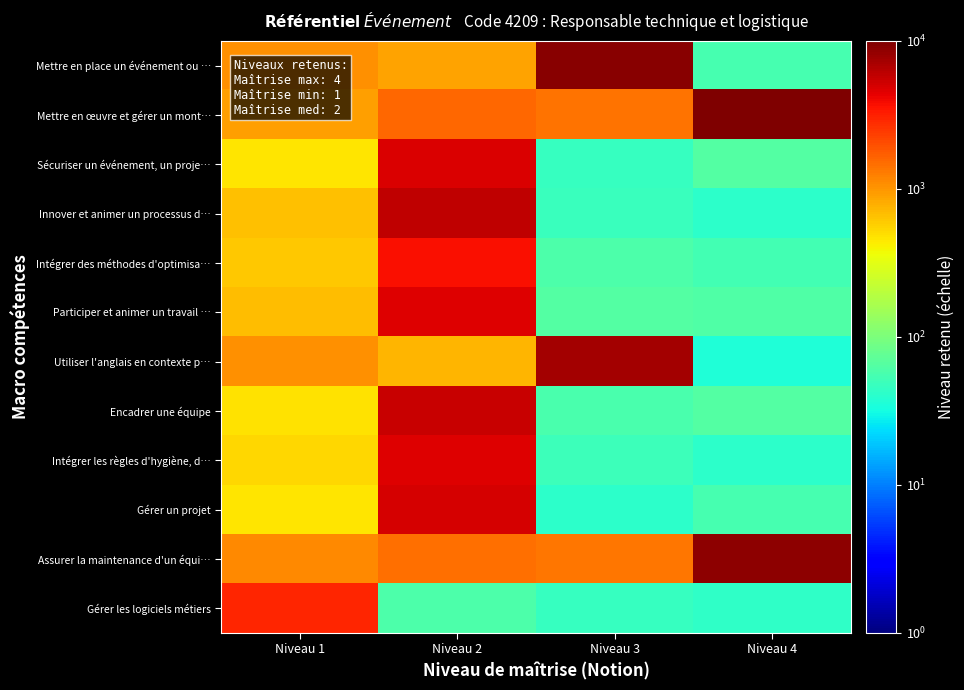

Reading left to right, transcribe all the data shown in this chart.

Mettre en place un événement ou …: Niveau 1=1047.9	Niveau 2=867.0	Niveau 3=9113.7	Niveau 4=55.9
Mettre en œuvre et gérer un mont…: Niveau 1=907.8	Niveau 2=1542.4	Niveau 3=1388.0	Niveau 4=11716.4
Sécuriser un événement, un proje…: Niveau 1=466.1	Niveau 2=4851.2	Niveau 3=46.1	Niveau 4=62.8
Innover et animer un processus d…: Niveau 1=651.8	Niveau 2=5968.3	Niveau 3=48.3	Niveau 4=41.8
Intégrer des méthodes d'optimisa…: Niveau 1=619.7	Niveau 2=3691.5	Niveau 3=59.8	Niveau 4=53.9
Participer et animer un travail …: Niveau 1=692.9	Niveau 2=4563.6	Niveau 3=64.1	Niveau 4=61.8
Utiliser l'anglais en contexte p…: Niveau 1=1050.3	Niveau 2=735.1	Niveau 3=7350.2	Niveau 4=36.3
Encadrer une équipe: Niveau 1=475.5	Niveau 2=5549.1	Niveau 3=57.3	Niveau 4=64.0
Intégrer les règles d'hygiène, d…: Niveau 1=537.3	Niveau 2=4611.4	Niveau 3=49.1	Niveau 4=40.7
Gérer un projet: Niveau 1=466.8	Niveau 2=4927.1	Niveau 3=41.8	Niveau 4=55.1
Assurer la maintenance d'un équi…: Niveau 1=1154.7	Niveau 2=1439.5	Niveau 3=1344.2	Niveau 4=8874.2
Gérer les logiciels métiers: Niveau 1=2998.4	Niveau 2=59.1	Niveau 3=46.6	Niveau 4=43.6